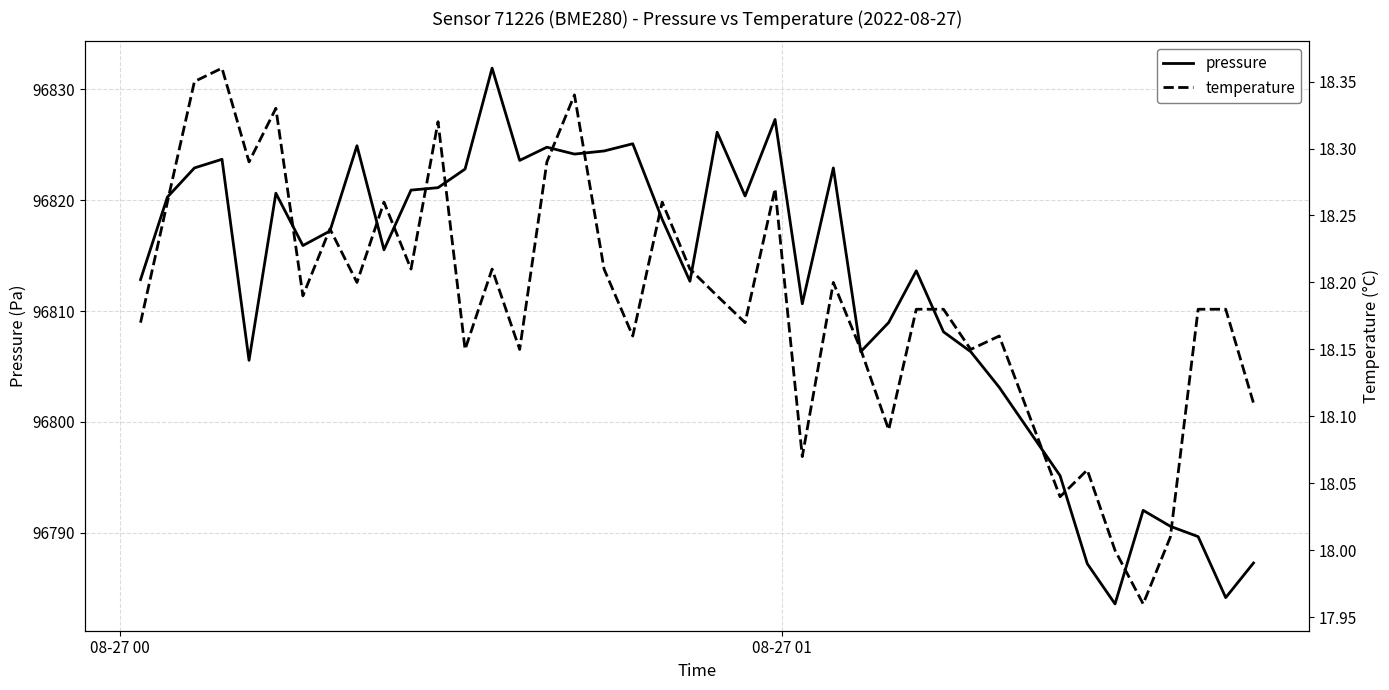

What is the minimum value shown in the chart?

18.0